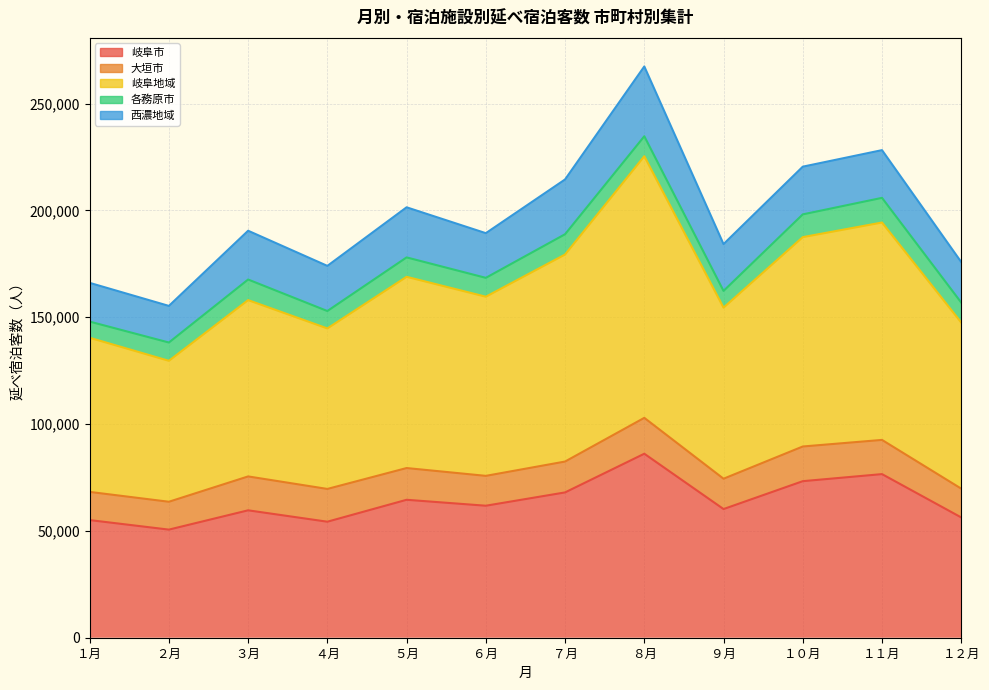

The value of 各務原市 at ２月 is 12638. True or false?

False